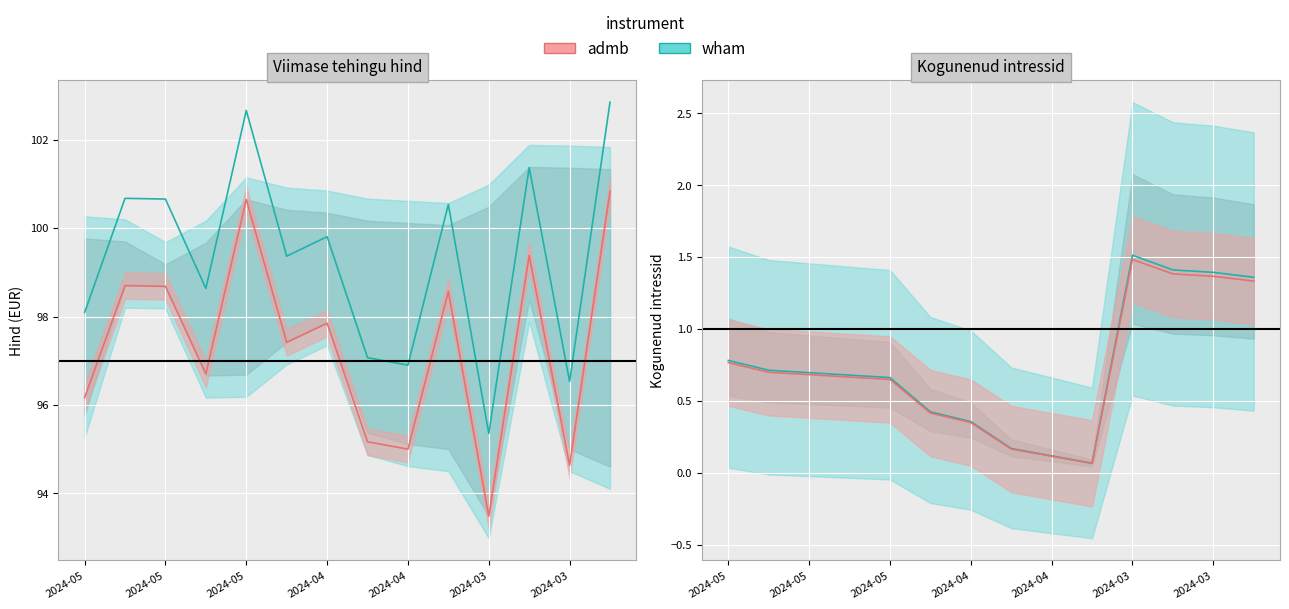

What is the sum of the Viimase tehingu hind values at 2024-03-14 and 2024-05-06?

201.5